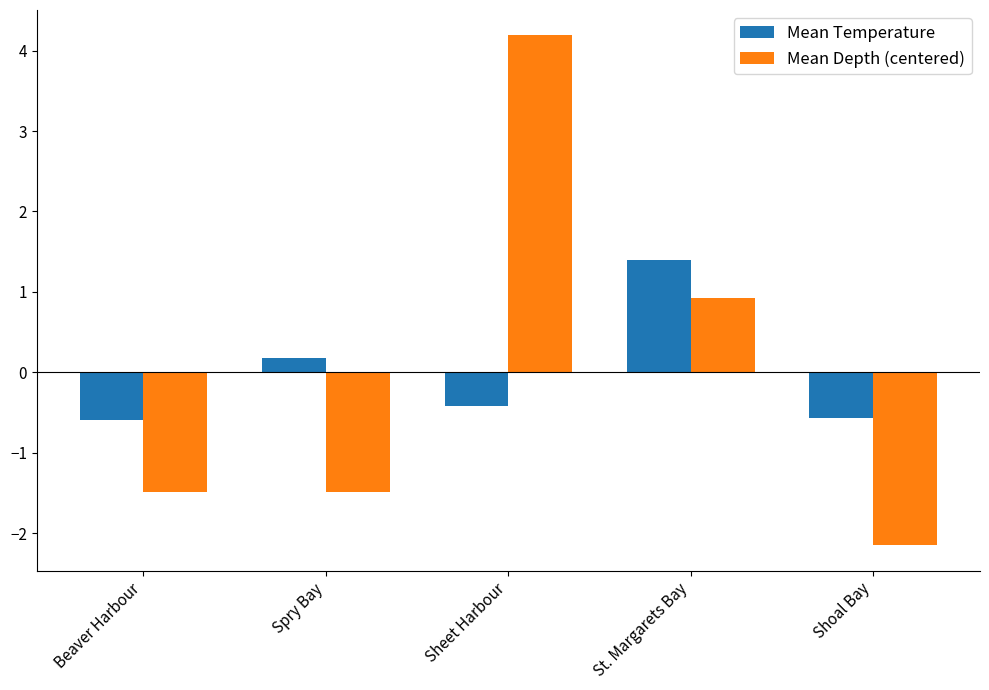

Is the value of Mean Depth (centered) at Sheet Harbour greater than the value of Mean Temperature at Sheet Harbour?

Yes